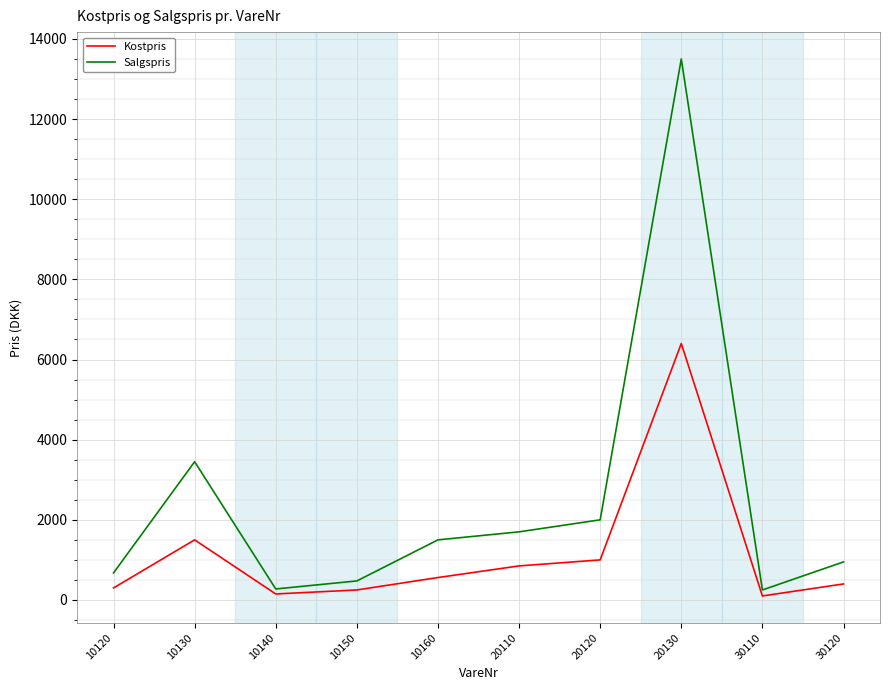

List the series in order of their overall mean, highest first.

Salgspris, Kostpris